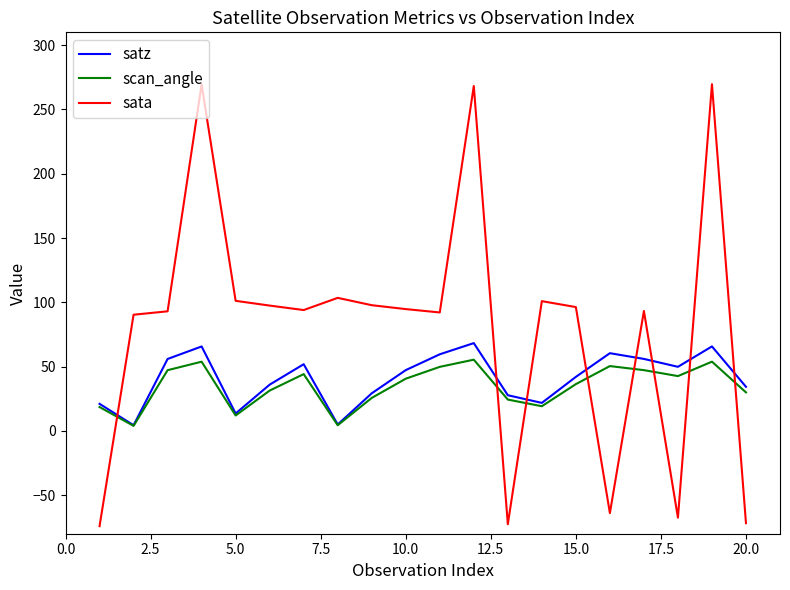

What is the maximum value shown in the chart?

269.7